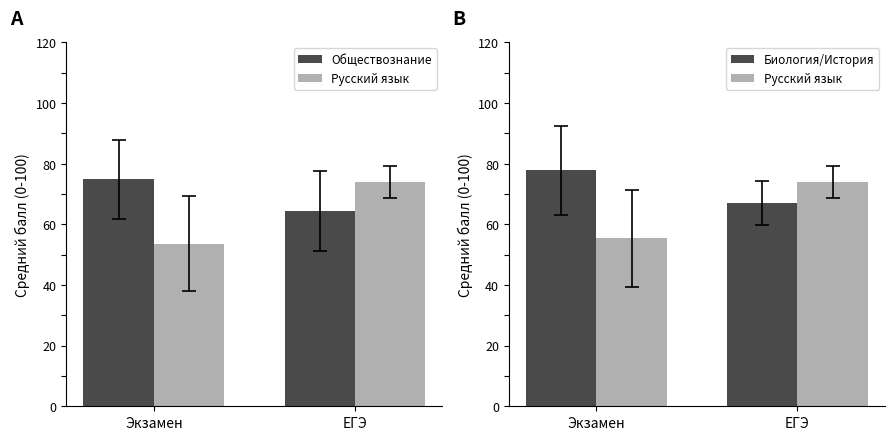

What is the average value of the Обществознание series?

69.7